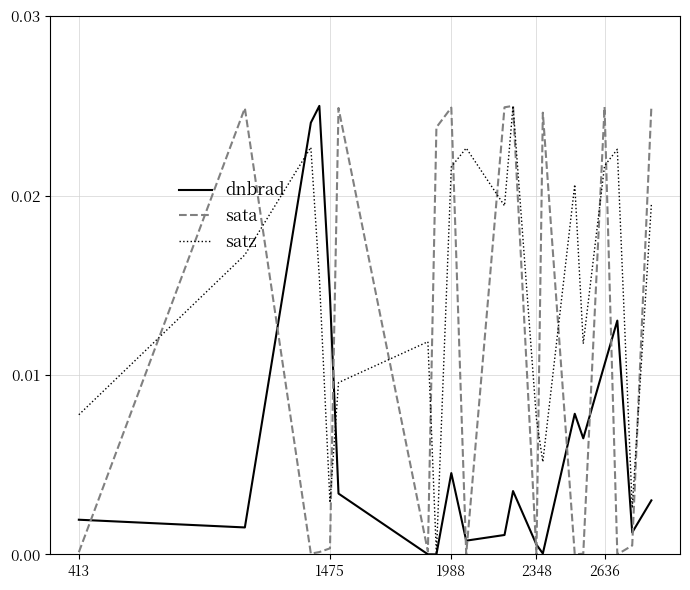

How many lines are shown in the chart?

3